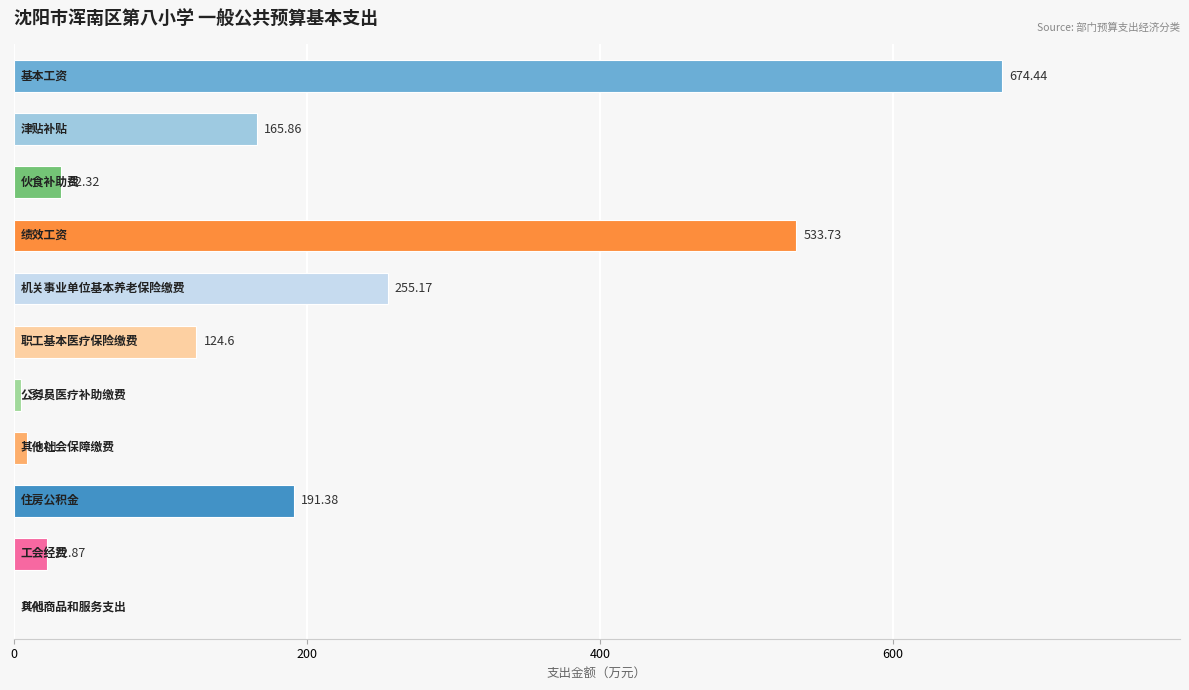

What is the sum of all values?

2015.0